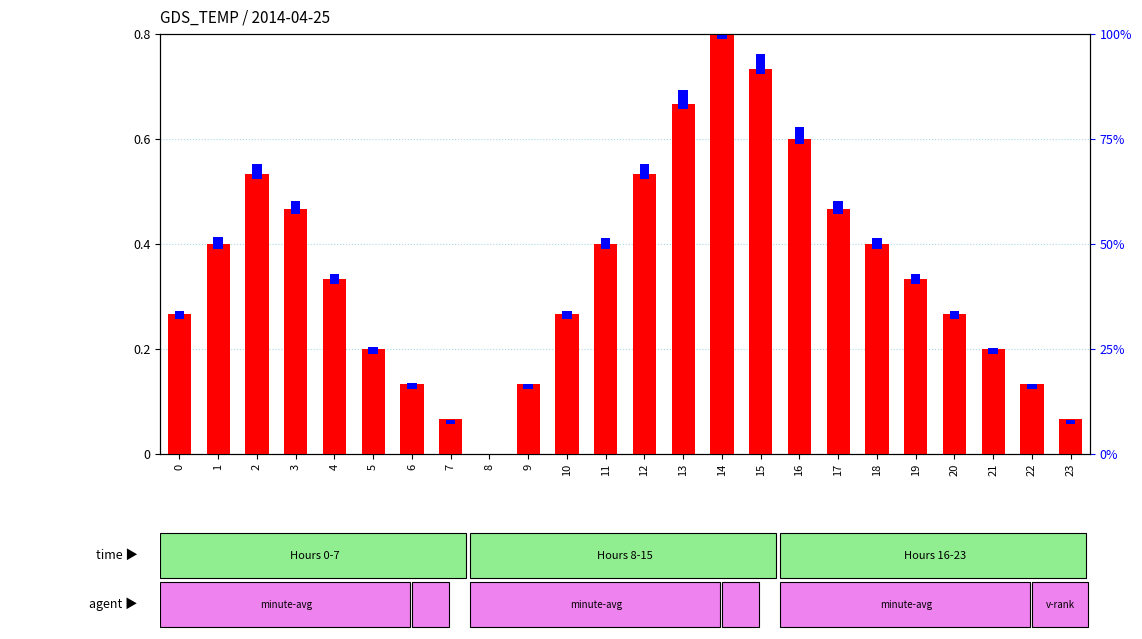

Which category has the lowest value in the transformed count series?

8